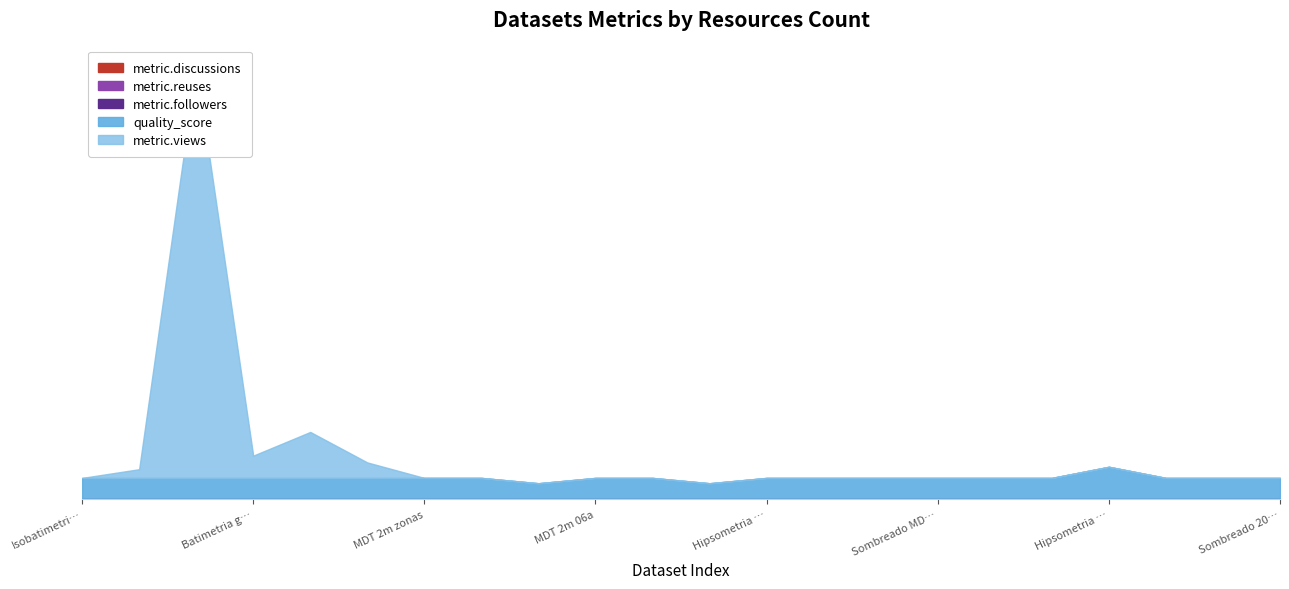

The value of metric.discussions at 5 is 0.0. True or false?

True